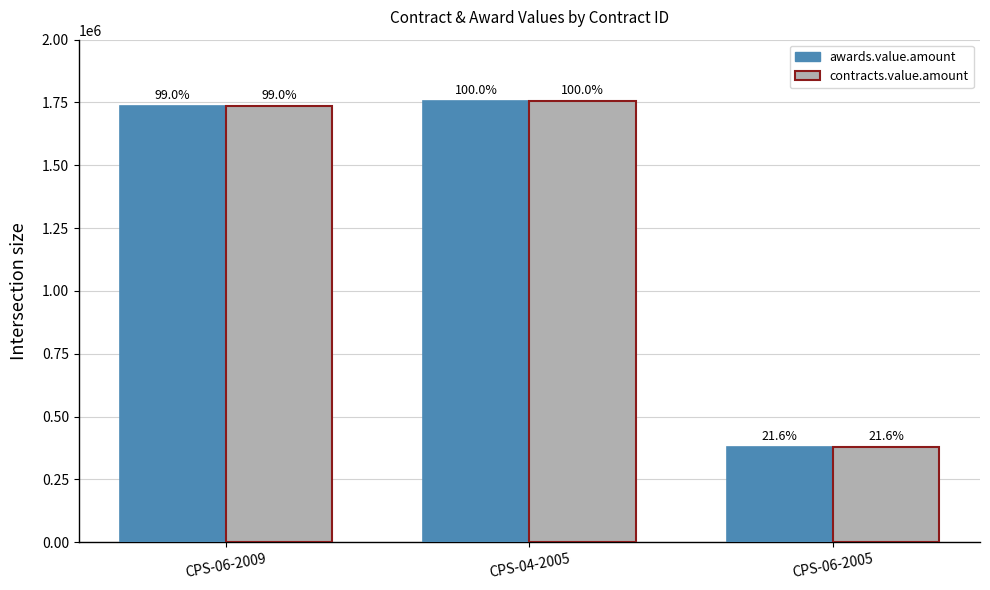

List the series in order of their peak value, highest first.

awards.value.amount, contracts.value.amount